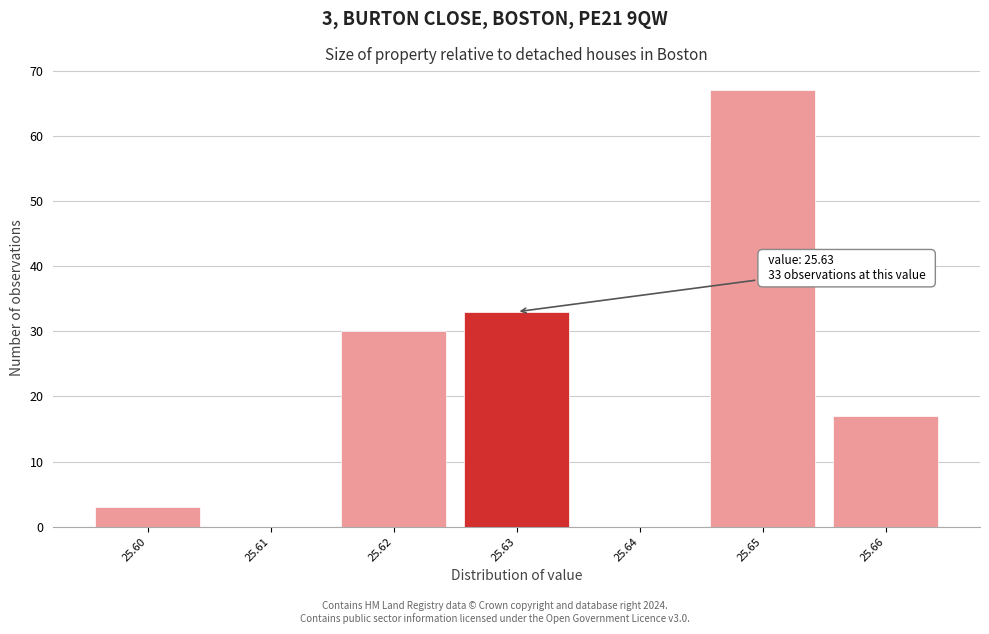

Which range on the x-axis has the tallest bar?

25.645 to 25.655